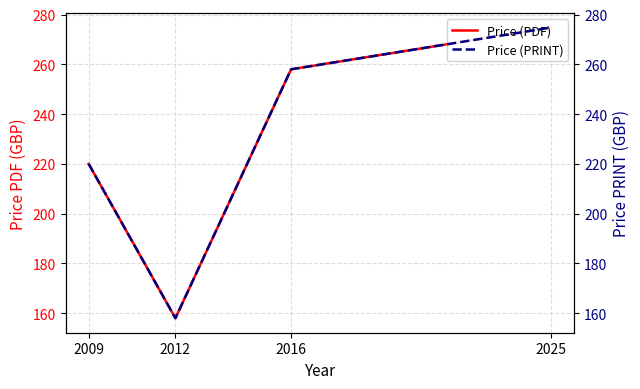

Which series has the largest range (max minus min)?

Price (PDF)